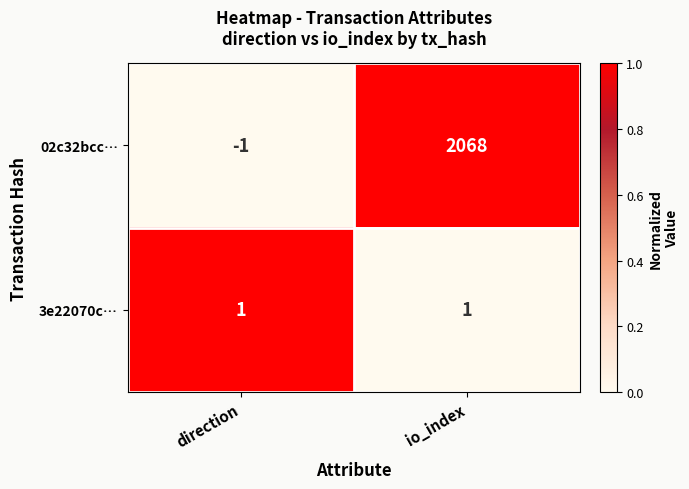

What is the maximum value shown in the chart?

2068